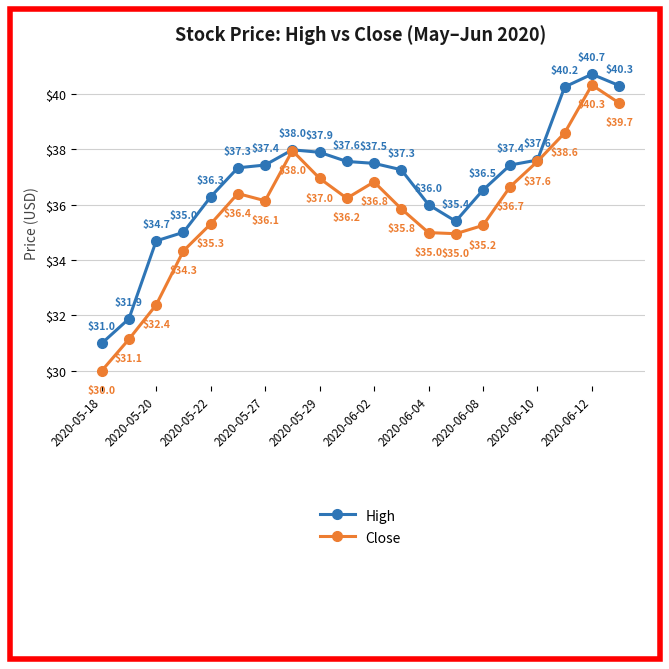

What is the minimum value shown in the chart?

30.0